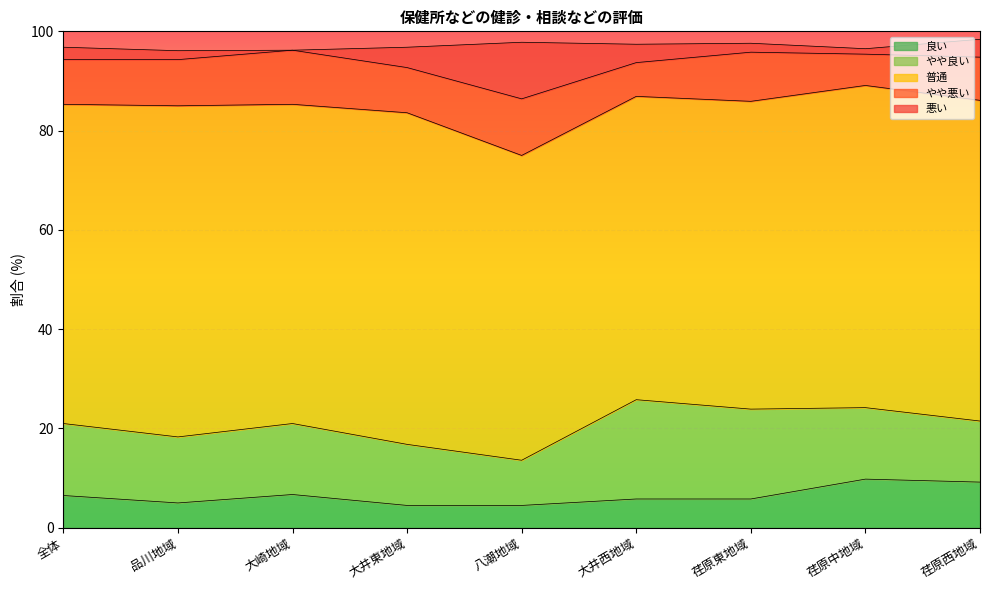

How many data points in 悪い are above 2?

5